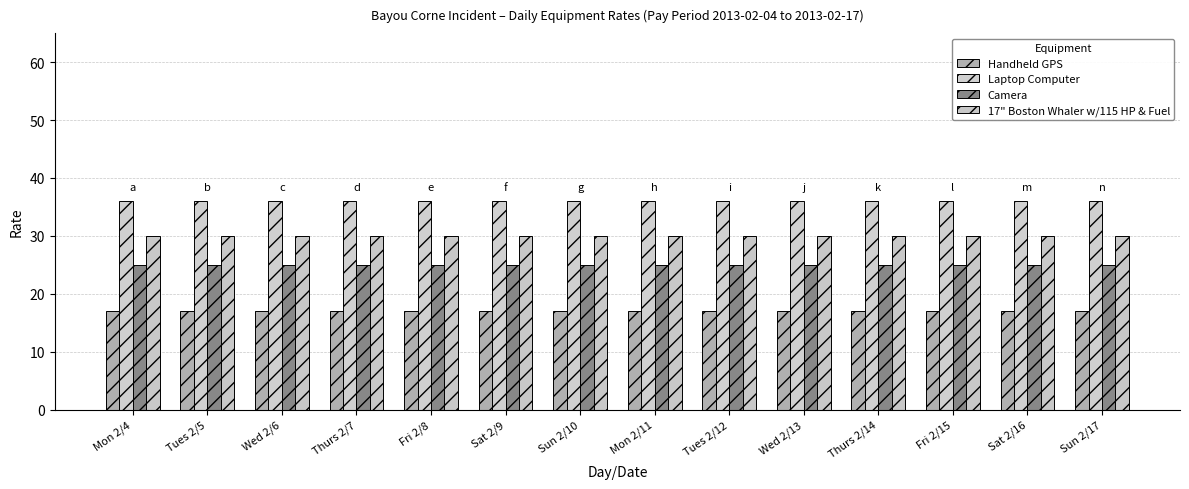

Reading left to right, extract all data points from this chart.

Handheld GPS: 17	17	17	17	17	17	17	17	17	17	17	17	17	17
Laptop Computer: 36	36	36	36	36	36	36	36	36	36	36	36	36	36
Camera: 25	25	25	25	25	25	25	25	25	25	25	25	25	25
17" Boston Whaler w/115 HP & Fuel: 30	30	30	30	30	30	30	30	30	30	30	30	30	30